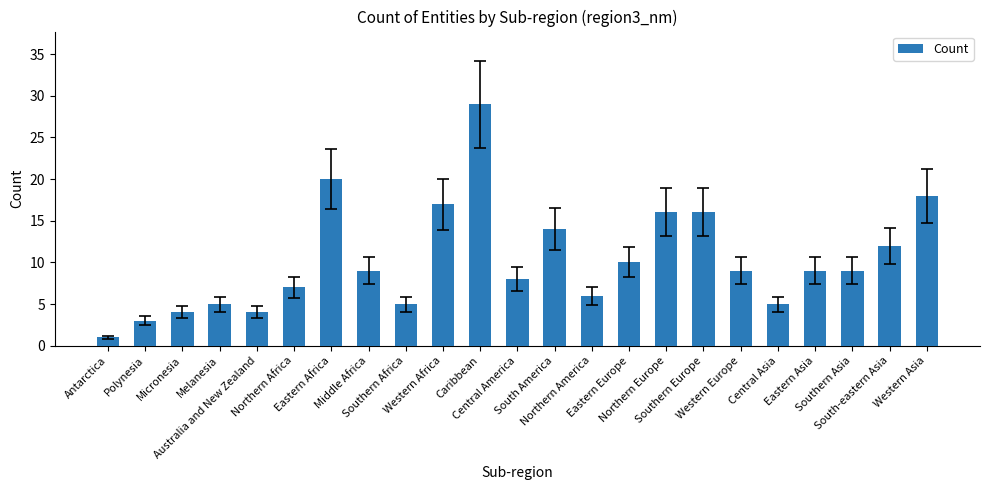

Is it true that the value at Eastern Europe is 13?

False